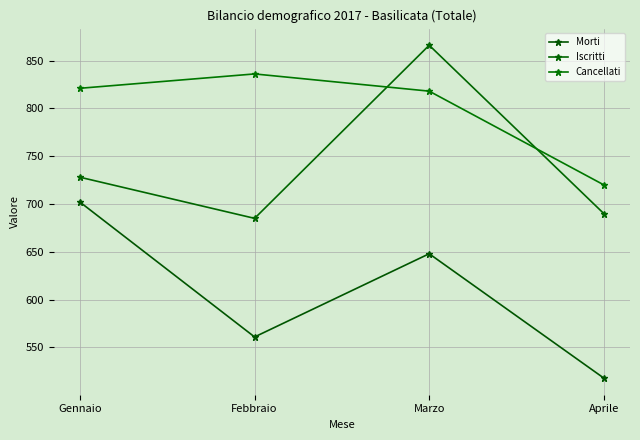

List the series in order of their peak value, highest first.

Iscritti, Cancellati, Morti